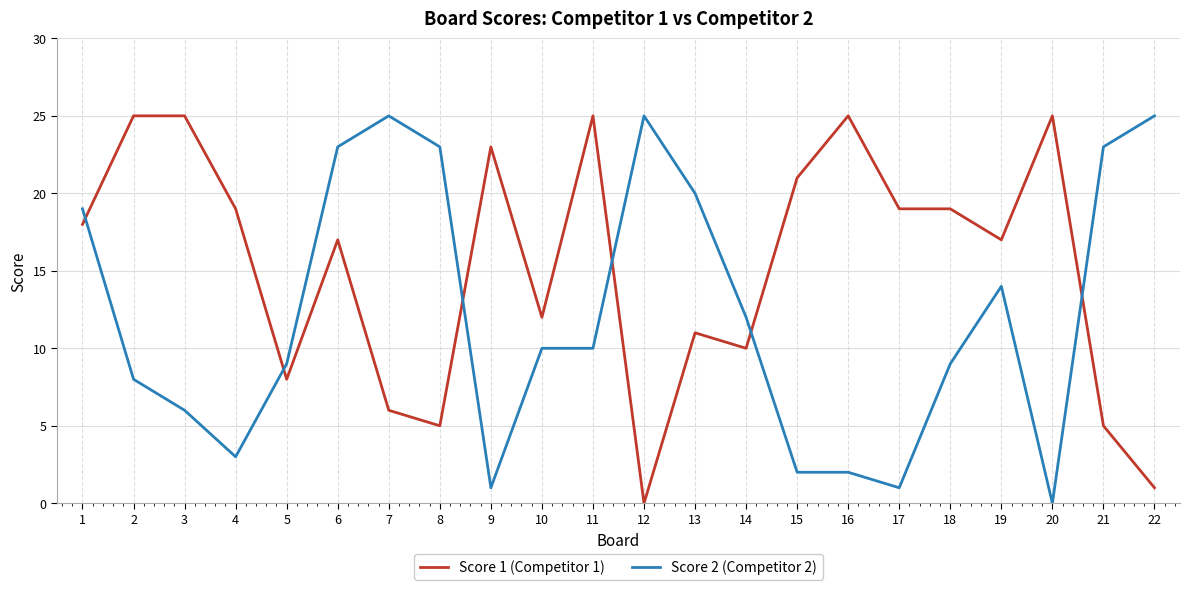

How many positive values does the Score 1 (Competitor 1) series have?

21